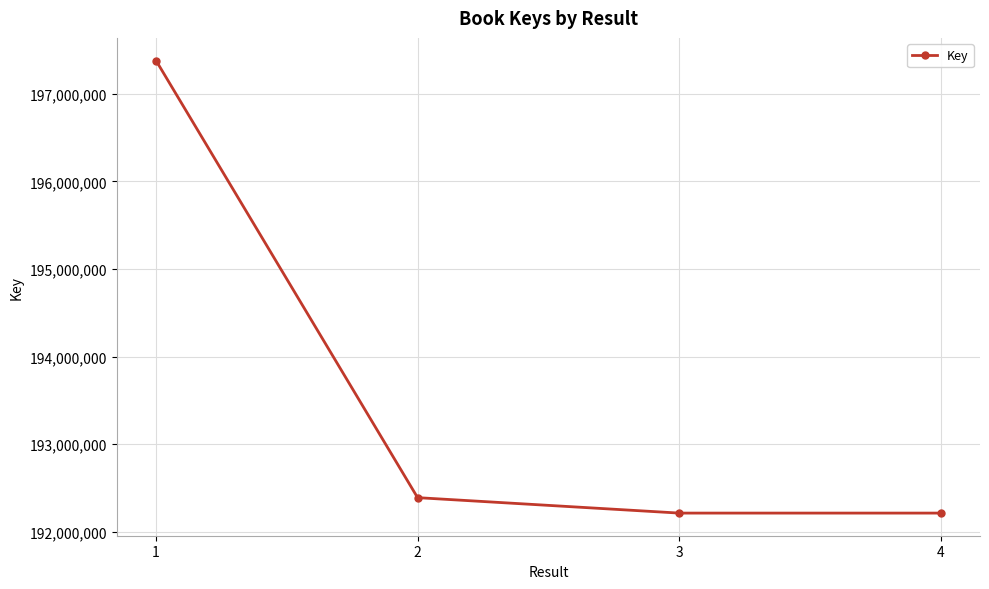

What is the difference between the values at 2 and 4?

176349